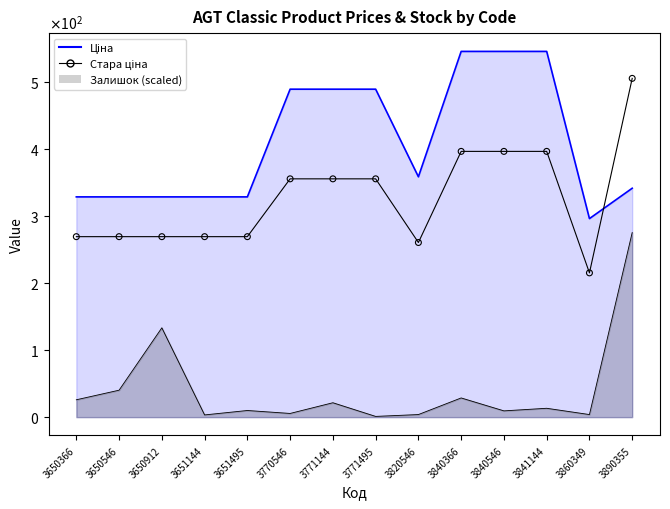

Approximately how many times larger is the value at 3820546 compared to 3770546?

0.7